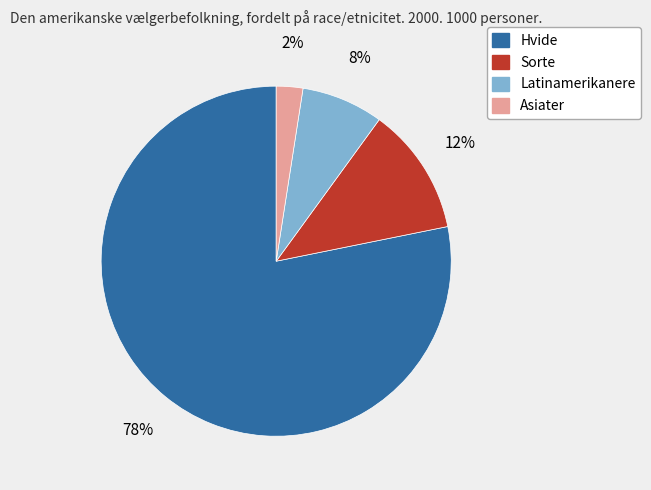

True or false: Latinamerikanere accounts for 8% of the total.

True